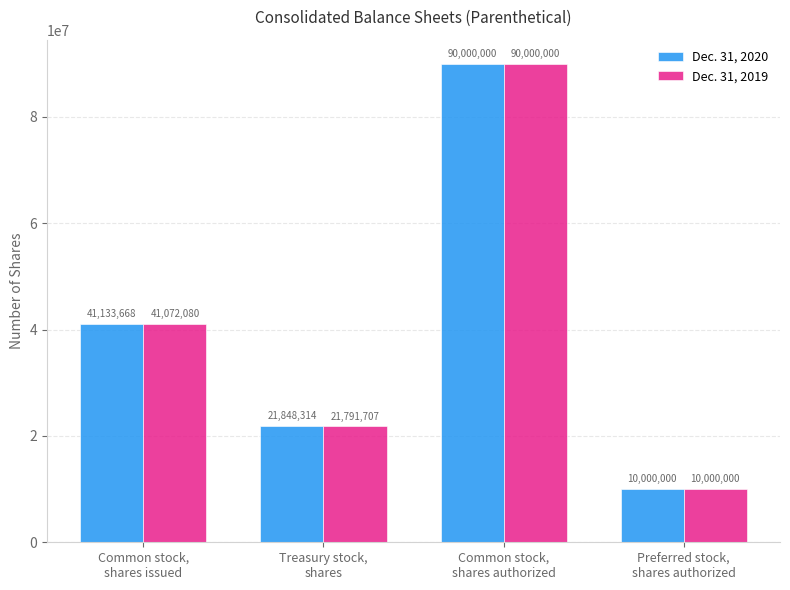

Which category has the lowest value across all series?

Preferred stock,
shares authorized